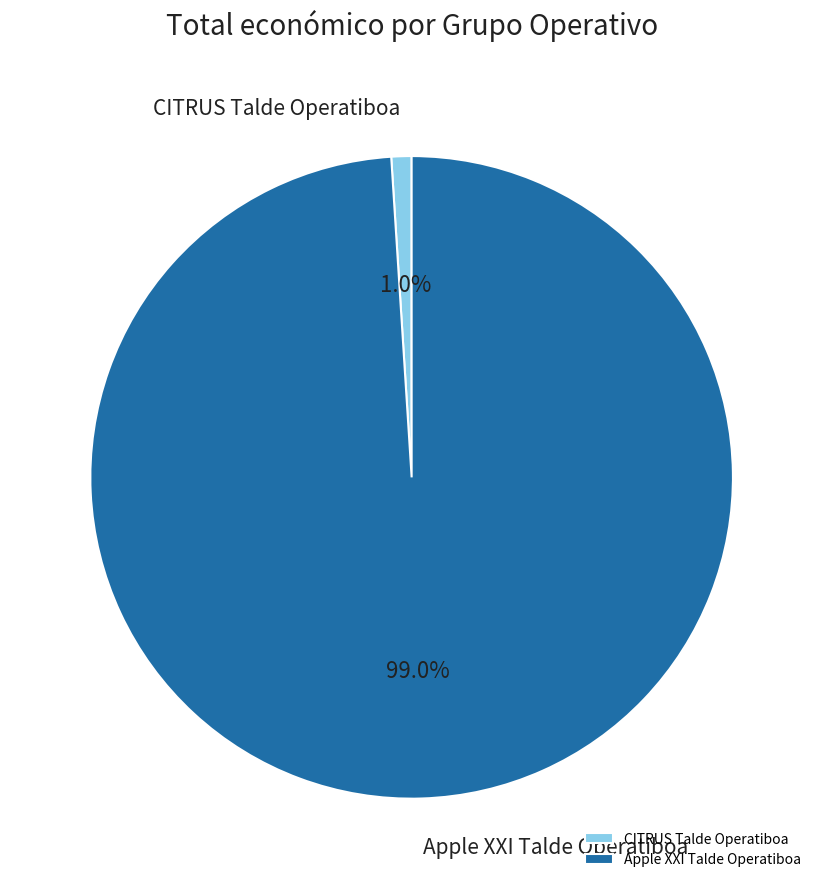

Which category has the smallest portion of the pie?

CITRUS Talde Operatiboa